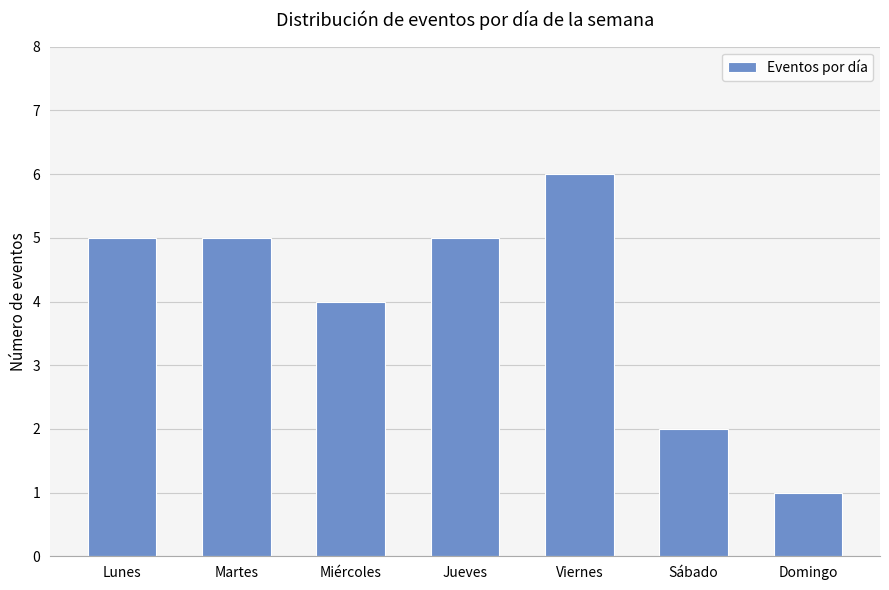

How many values are between 2 and 5?

5